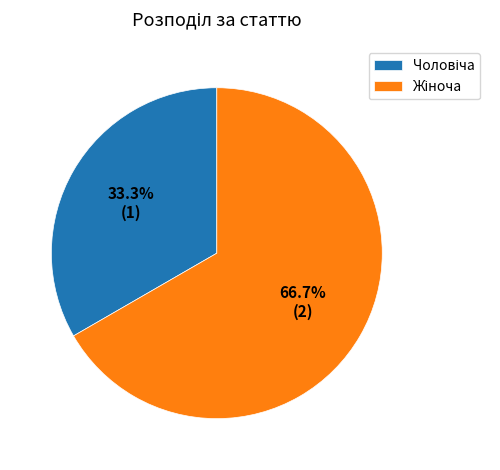

What percentage is the Чоловіча slice, to the nearest percent?

33%